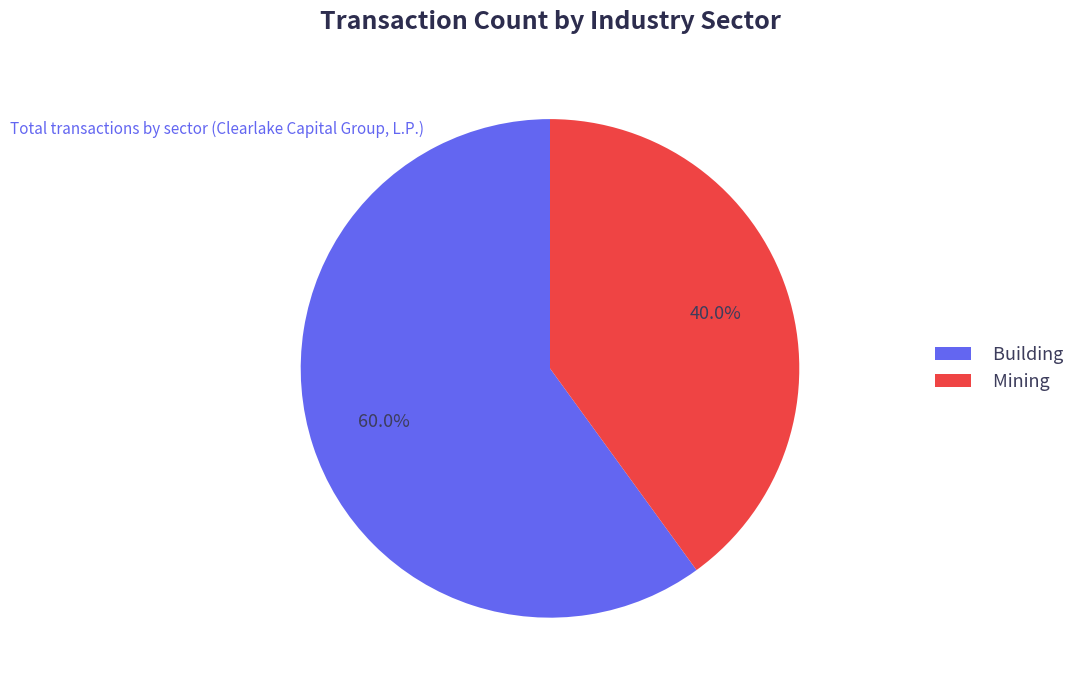

Rank the categories by value from highest to lowest.

Building, Mining